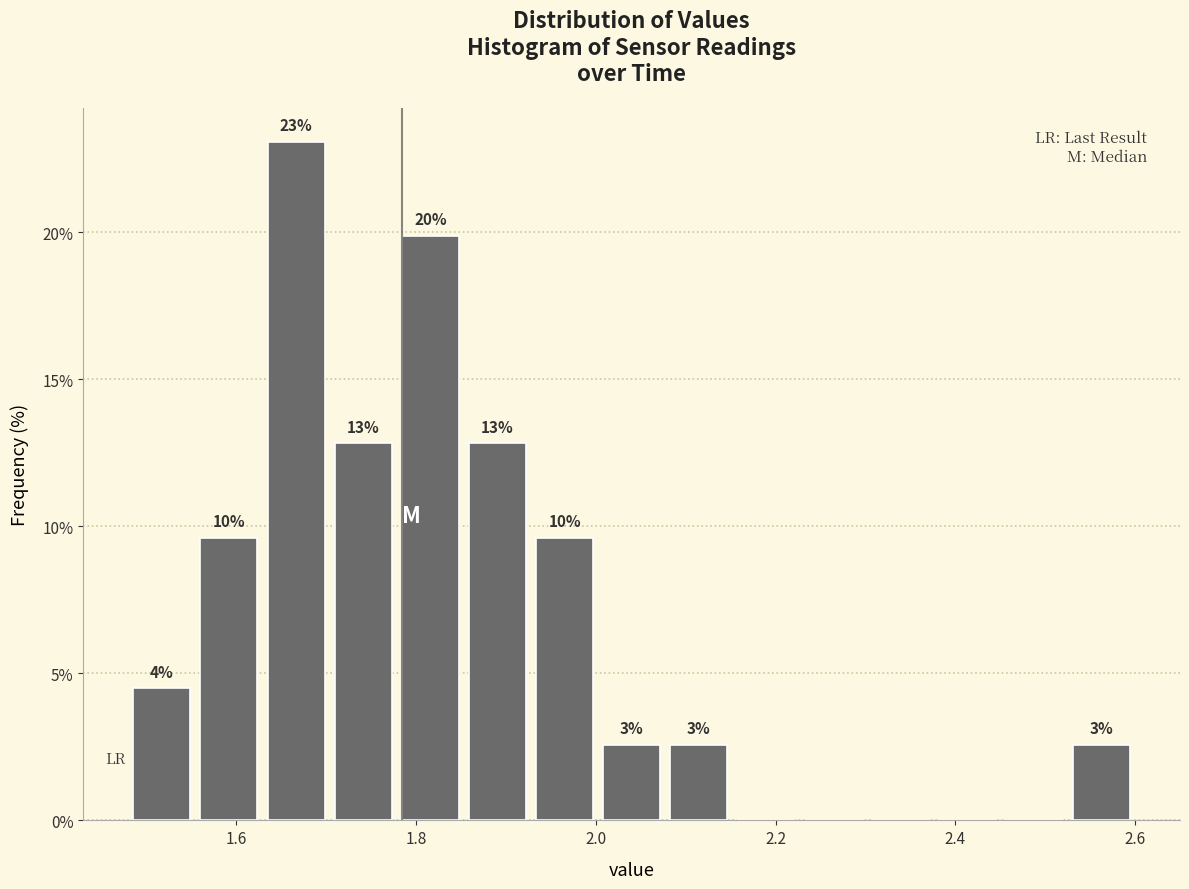

Around what value on the x-axis is the tallest bar? Give the approximate position of its centre, as read against the axis.

1.66